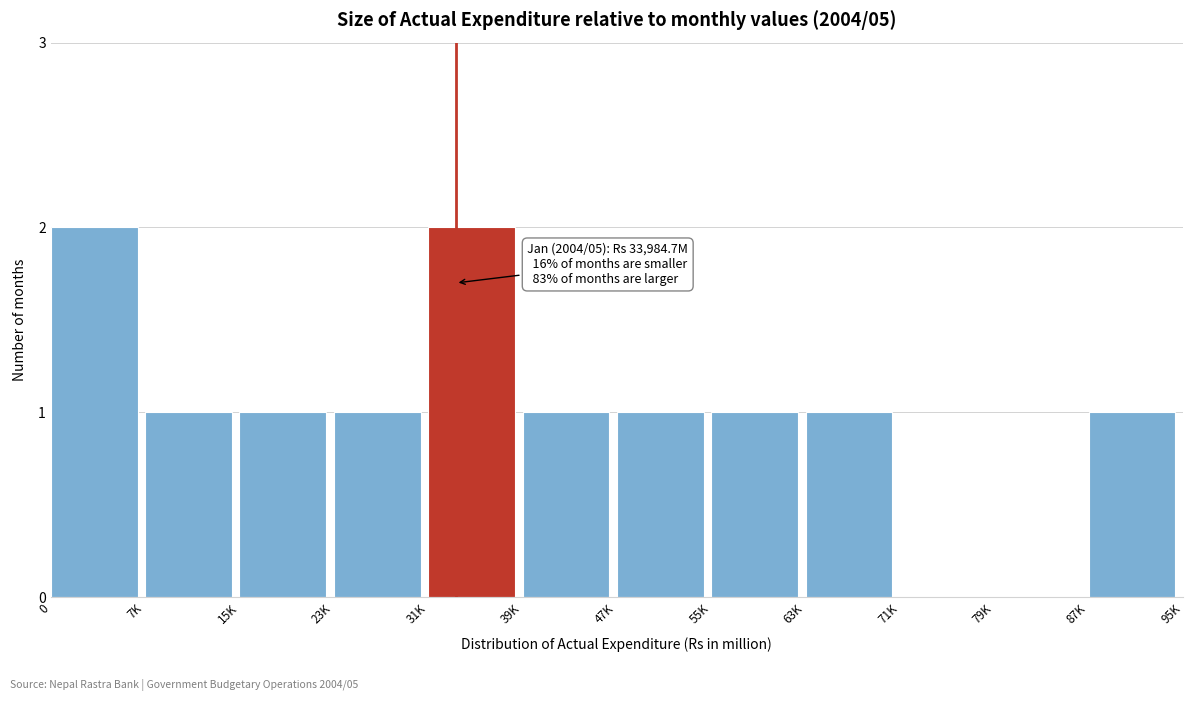

Reading left to right, transcribe all the data shown in this chart.

0=2	7K=1	15K=1	23K=1	31K=2	39K=1	47K=1	55K=1	63K=1	71K=0	79K=0	87K=1